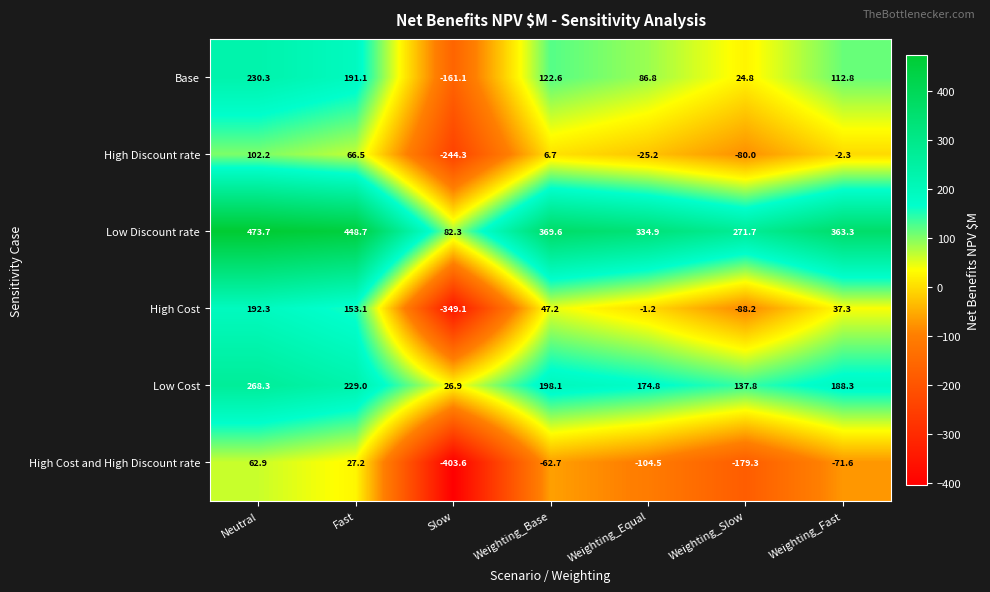

Is it true that Low Cost equals 354.5 at Neutral?

False